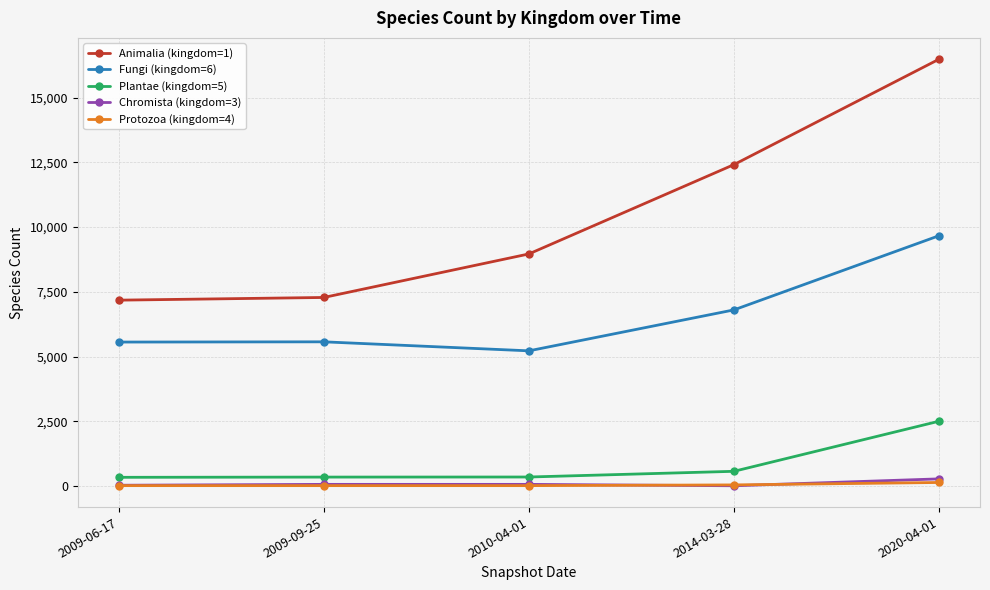

The value of Animalia (kingdom=1) at 2020-04-01 is 16482. True or false?

True